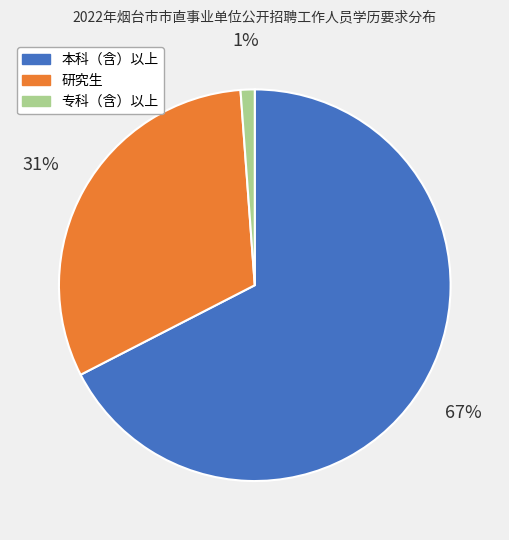

Does any single category account for the majority?

Yes